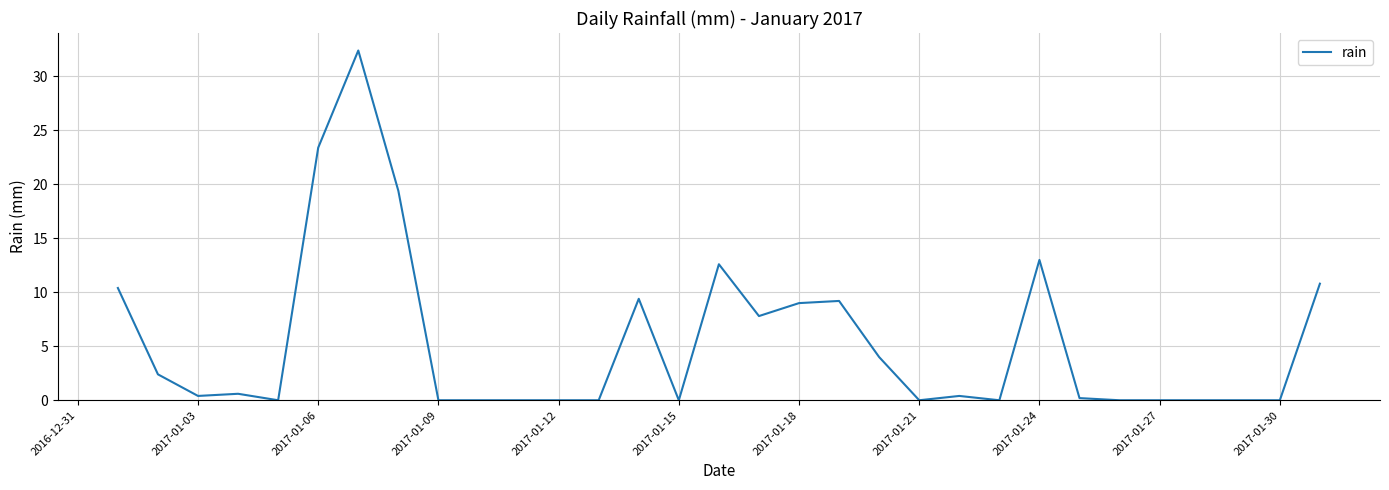

Does the chart have visible grid lines?

Yes